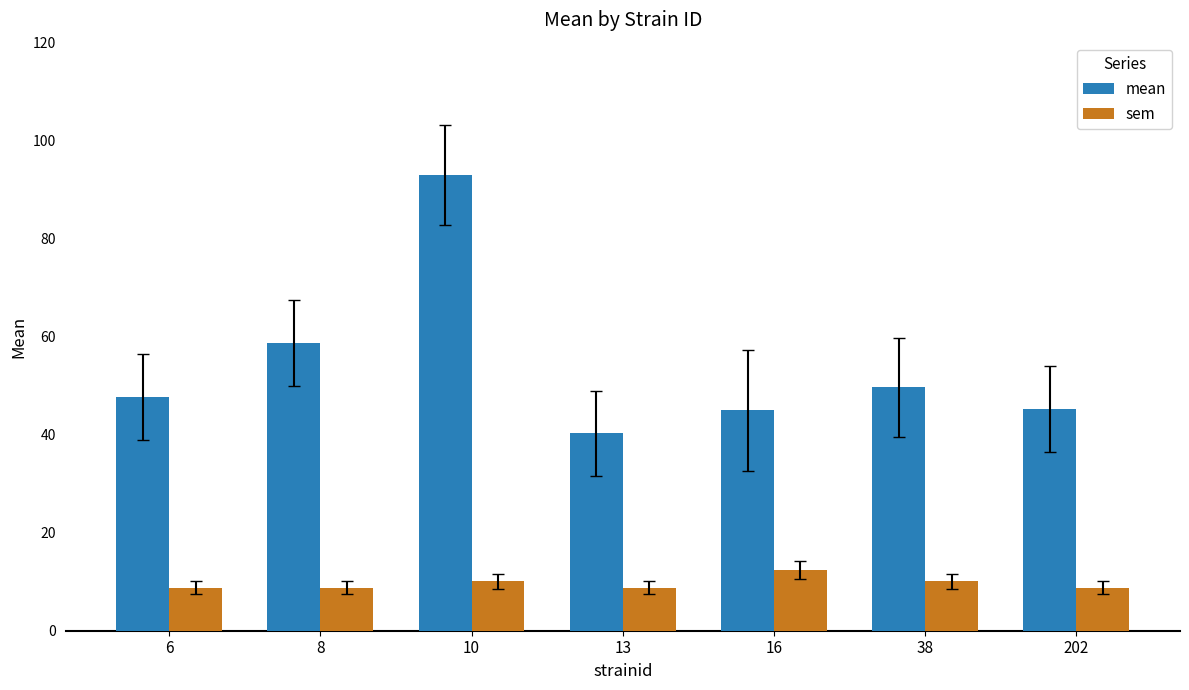

How many bars are there in total?

14